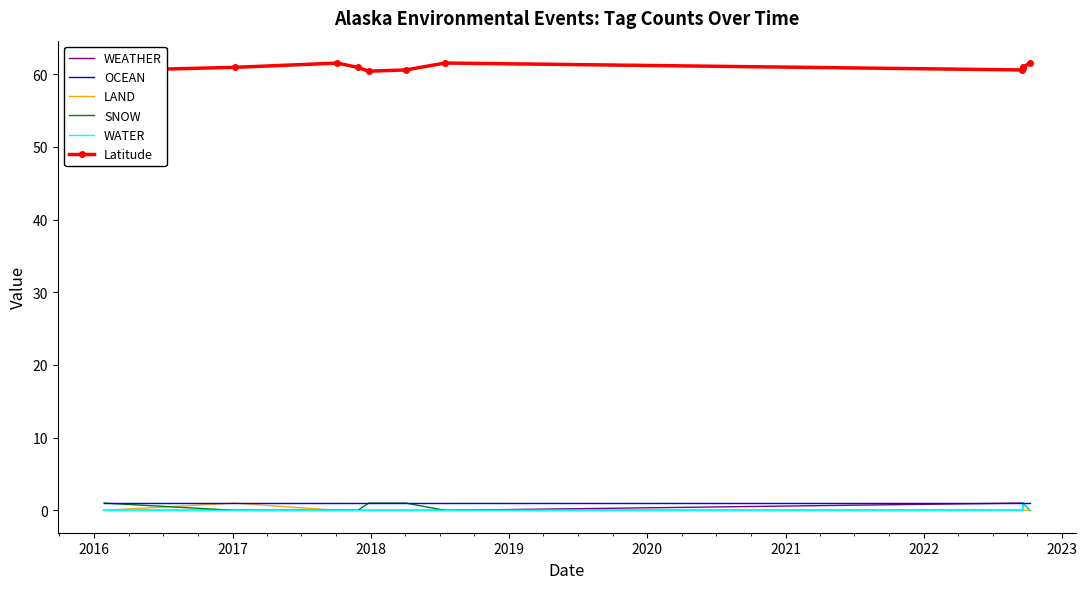

Which series has the largest total across all categories?

Latitude